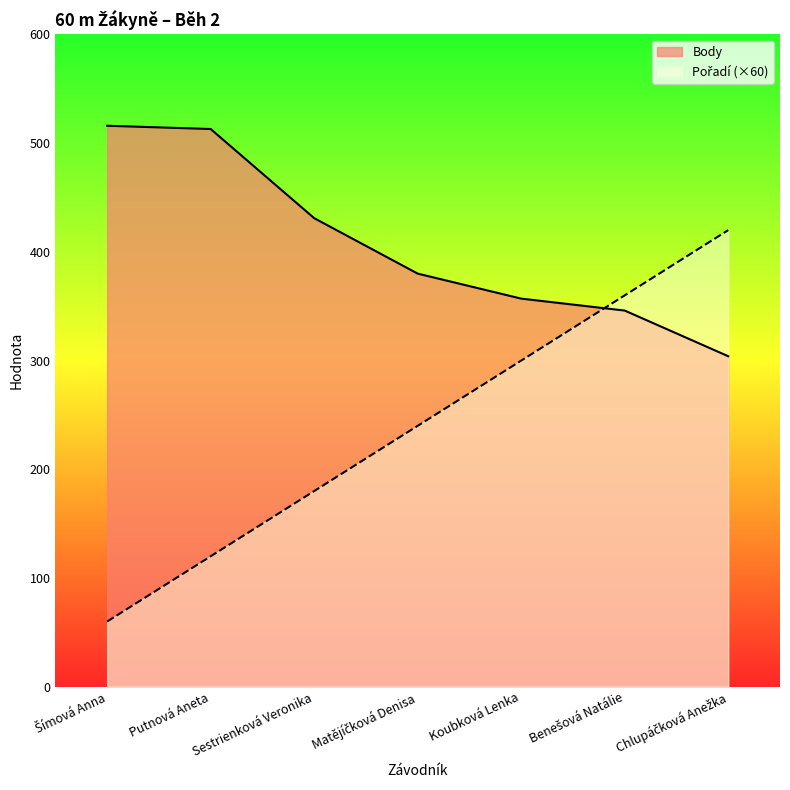

True or false: Pořadí has more than 0 points higher than both neighbors.

False